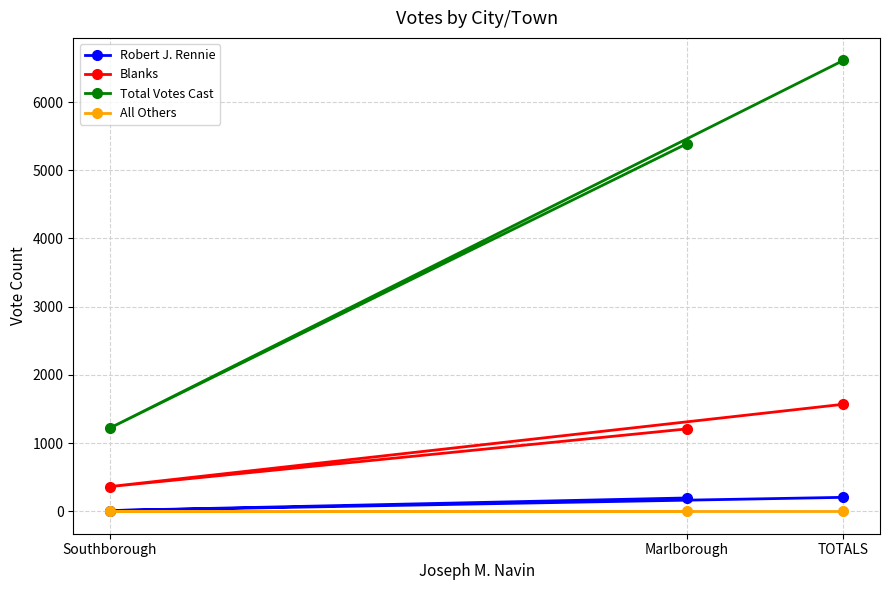

Does the chart have visible grid lines?

Yes